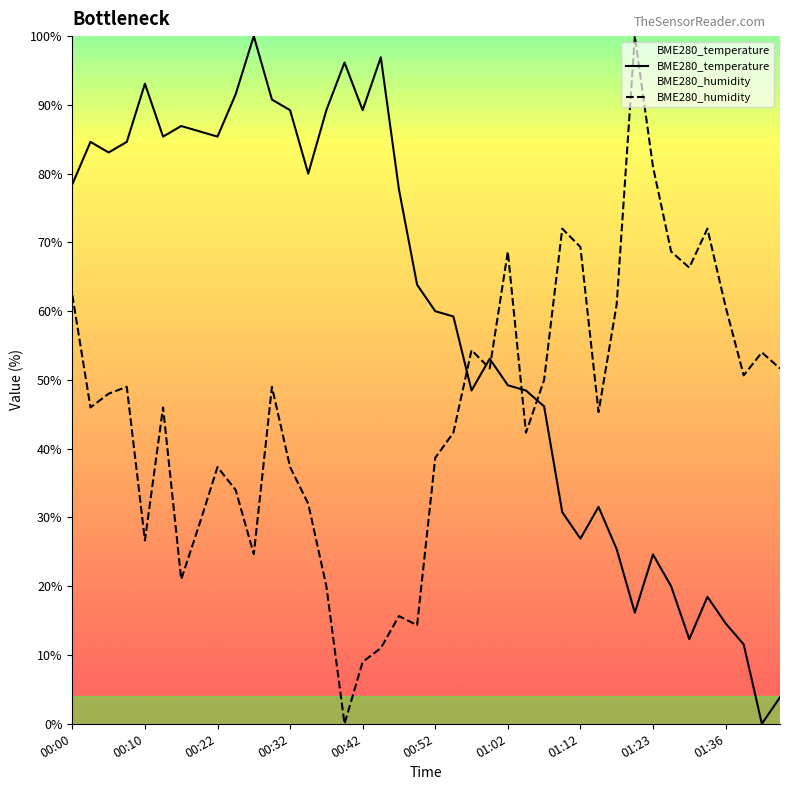

True or false: BME280_humidity has a value of 20.0 at 14.

True